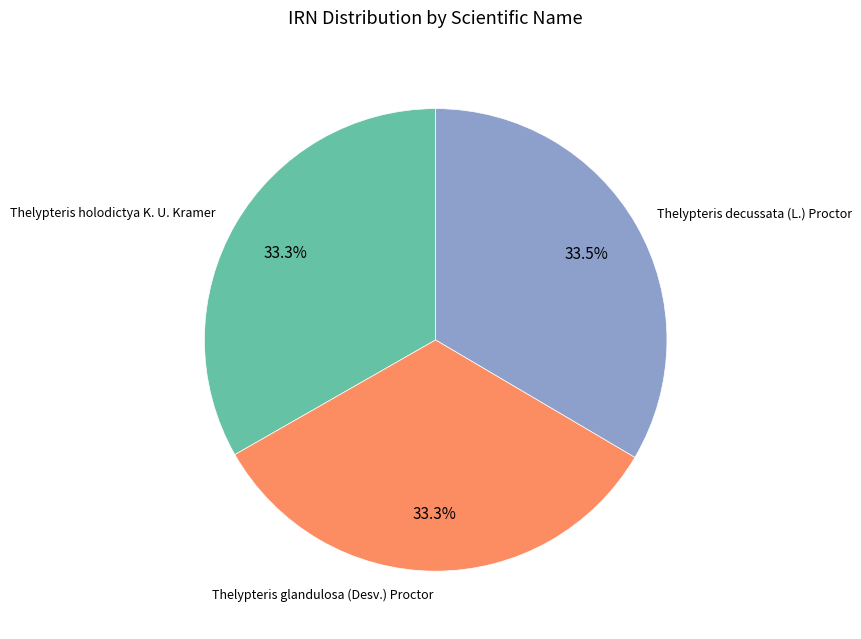

What is the ratio of the value at Thelypteris holodictya K. U. Kramer to the value at Thelypteris decussata (L.) Proctor?

1.0